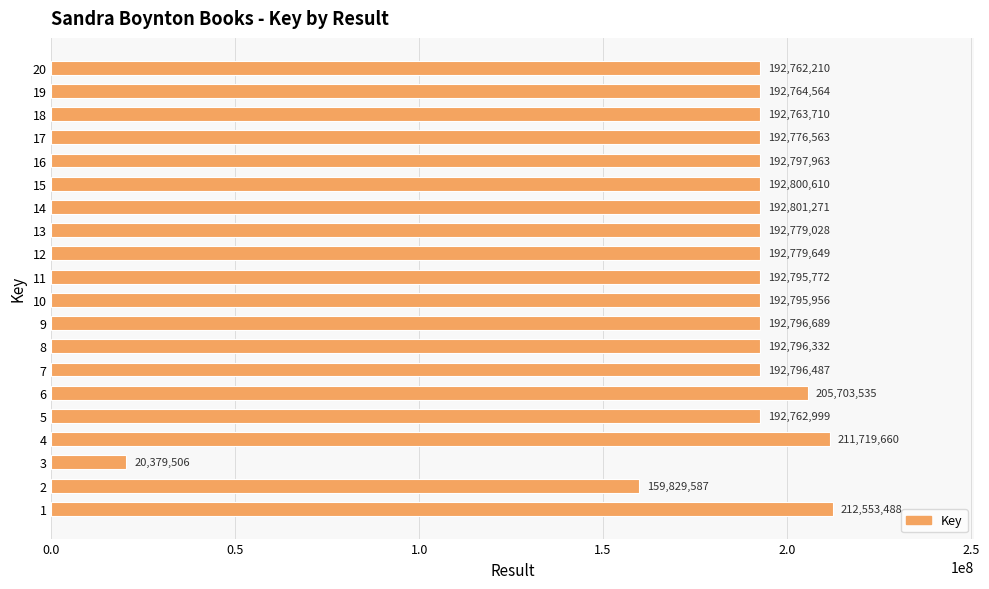

At which label is the value closest to 116466497?

2